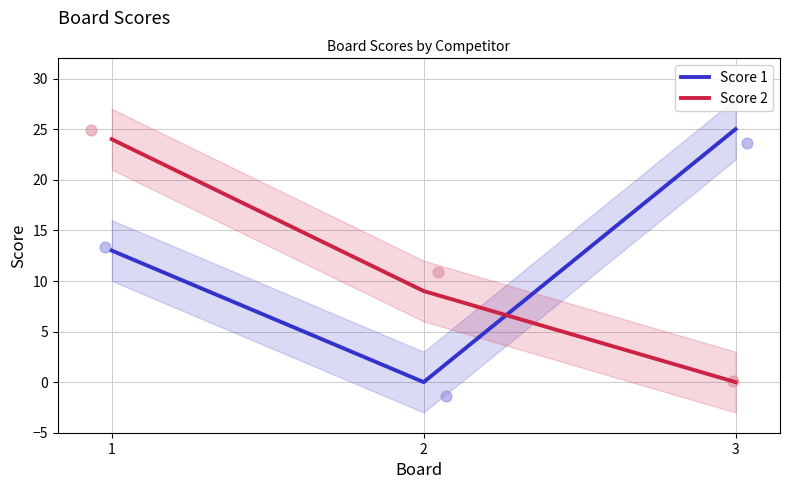

At which category is the sum across all series the highest?

1